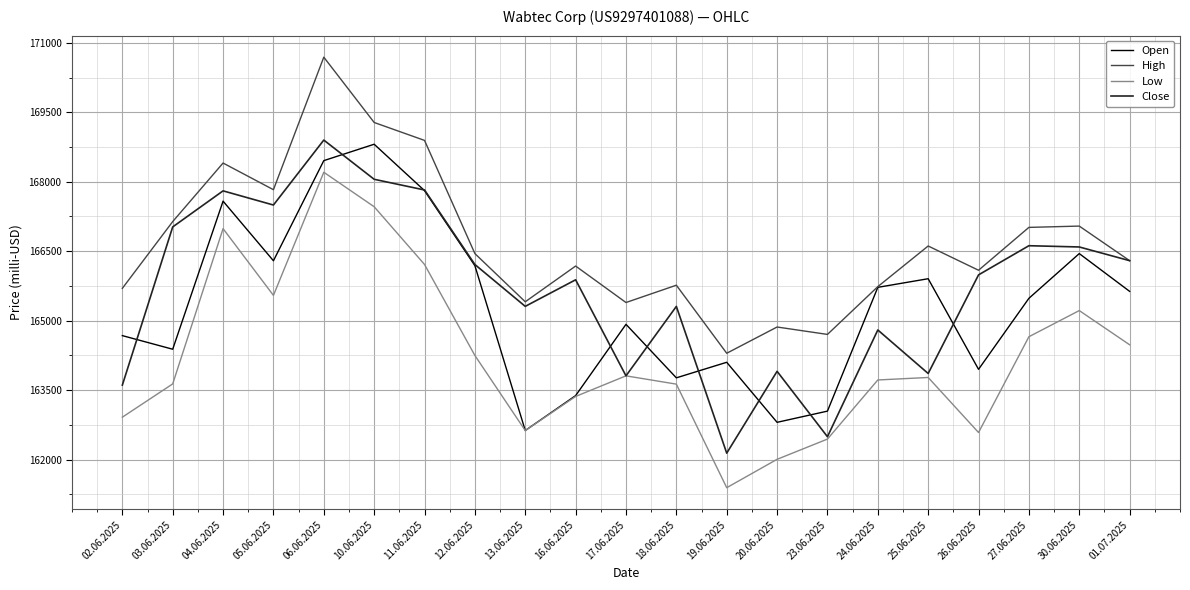

List the series in order of their overall mean, highest first.

High, Close, Open, Low